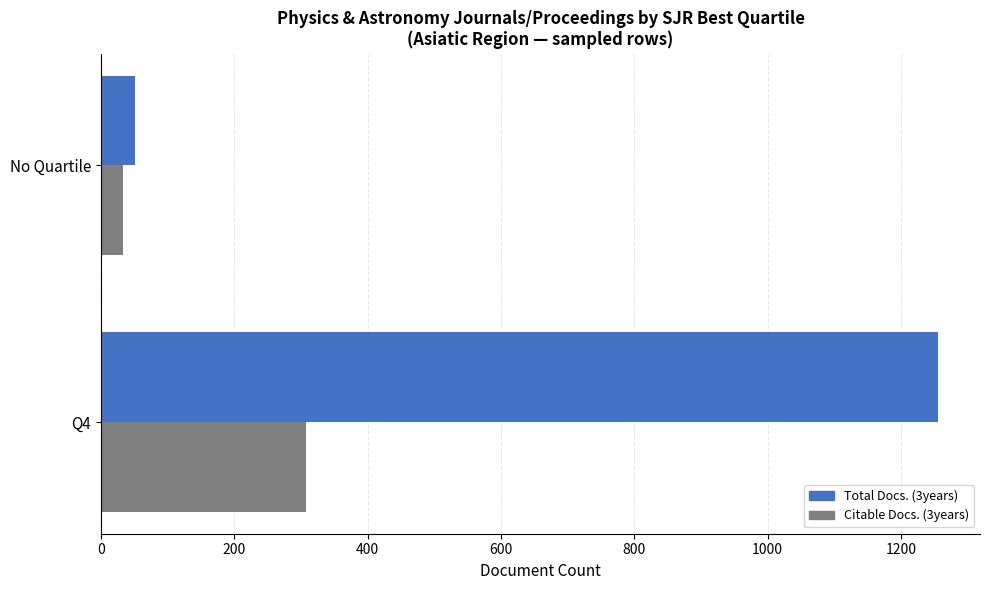

What are all the series names shown in the legend?

Total Docs. (3years), Citable Docs. (3years)